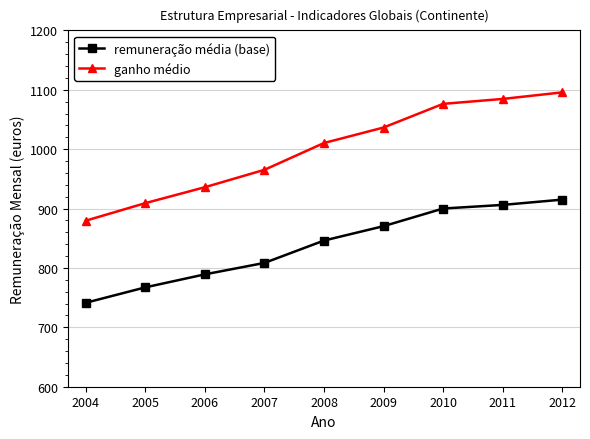

What are all the series names shown in the legend?

remuneração média (base), ganho médio